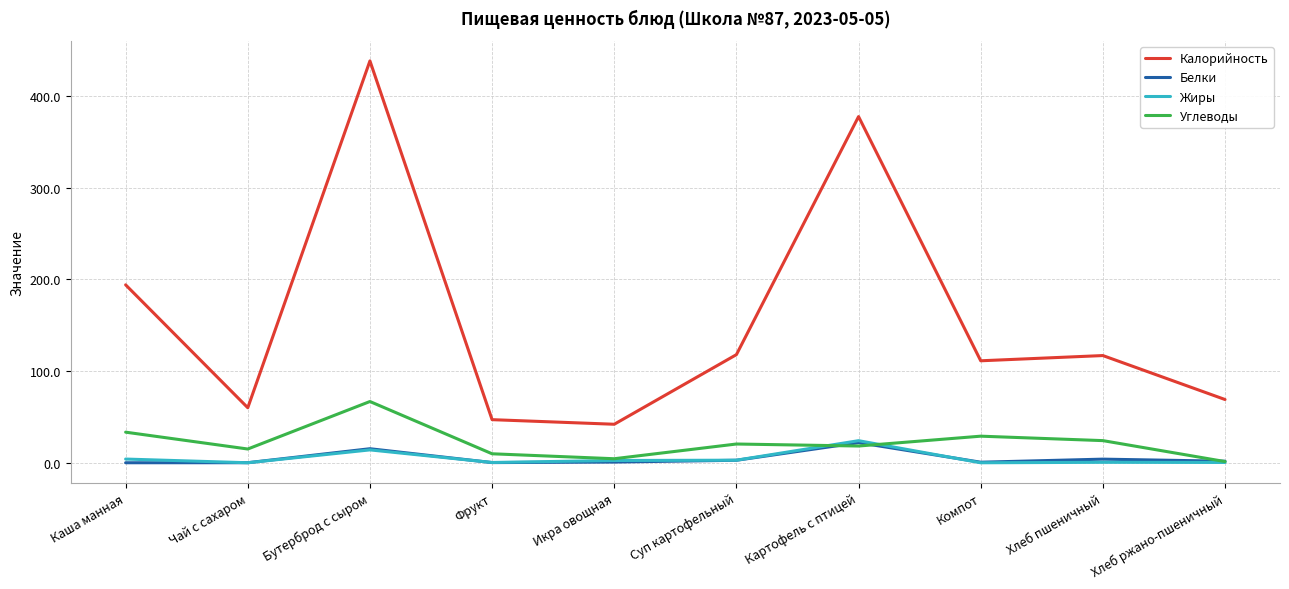

What is the sum of all Белки values?

47.3